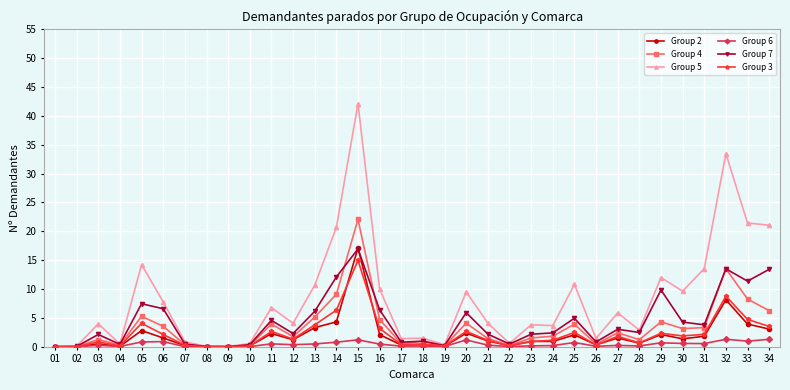

At which category does the chart reach its peak across all series?

15